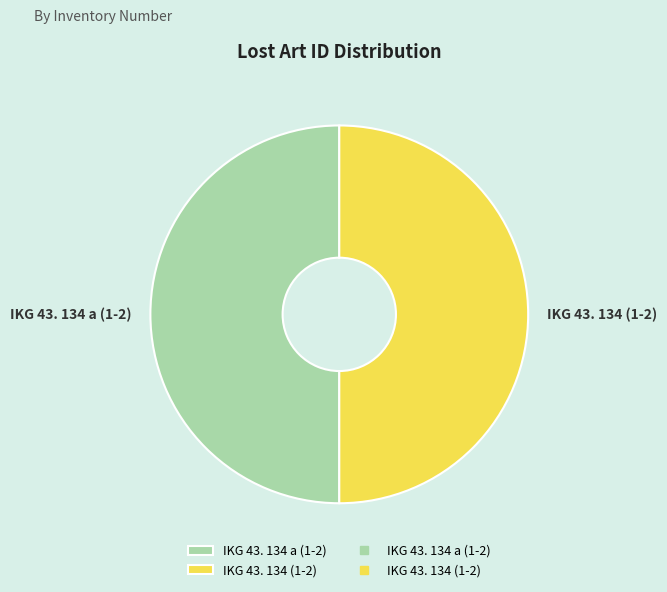

Combined, do IKG 43. 134 (1-2) and IKG 43. 134 a (1-2) account for over 50%?

Yes